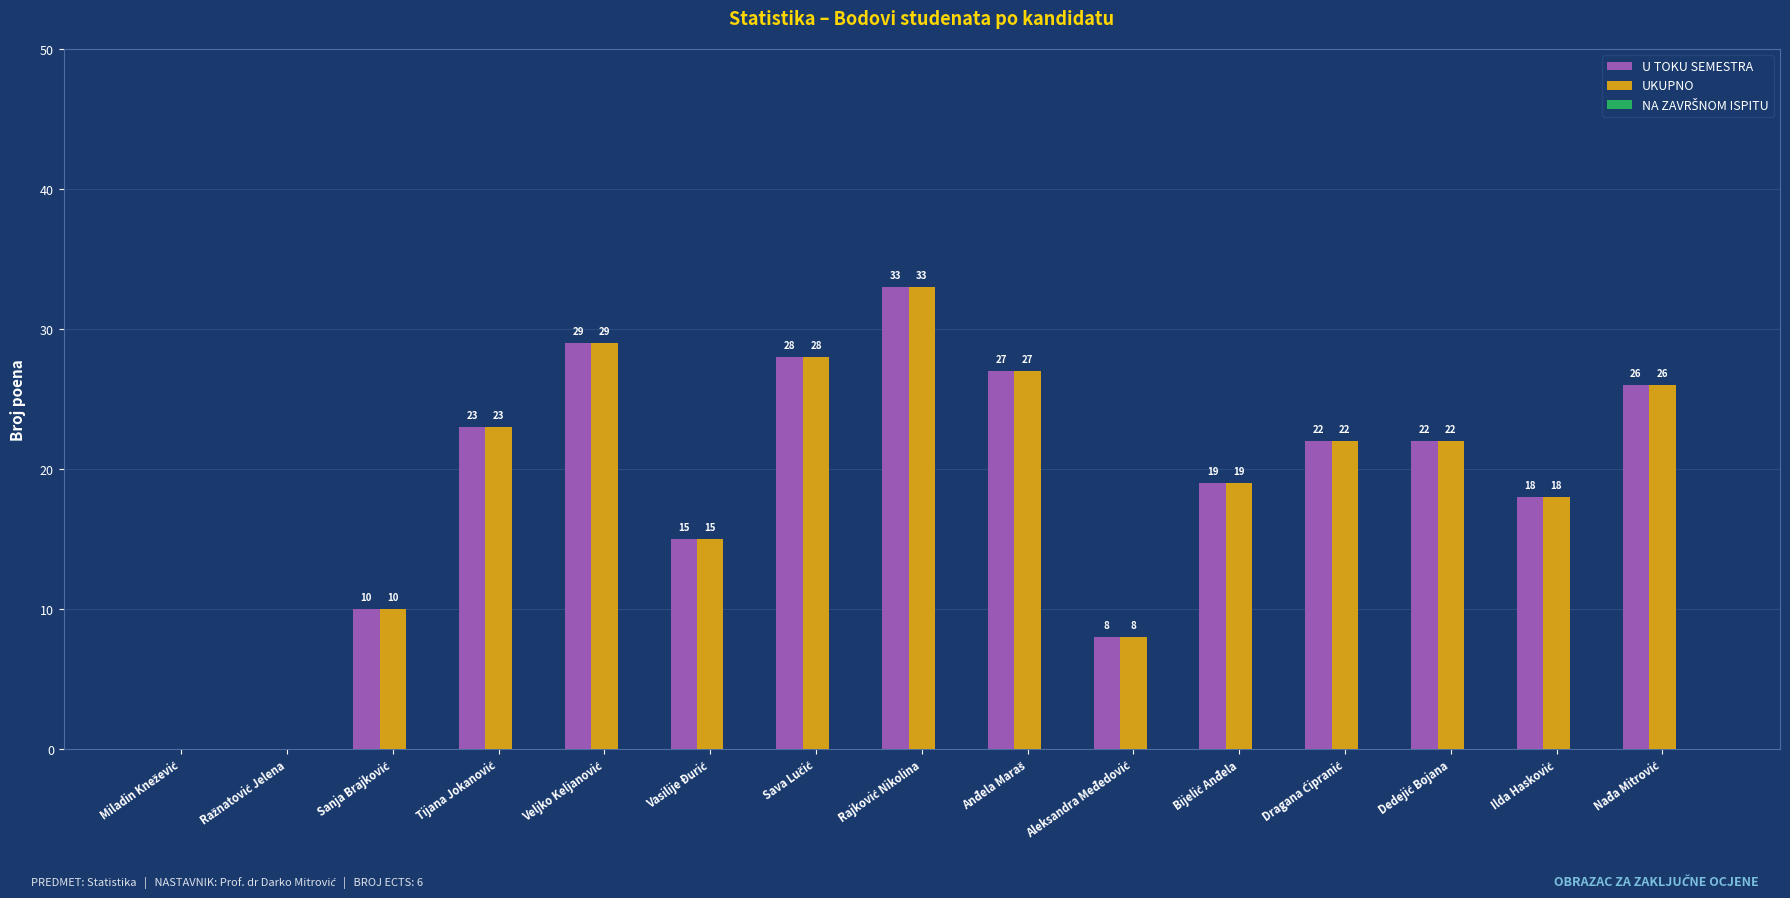

What is the sum of all UKUPNO values?

280